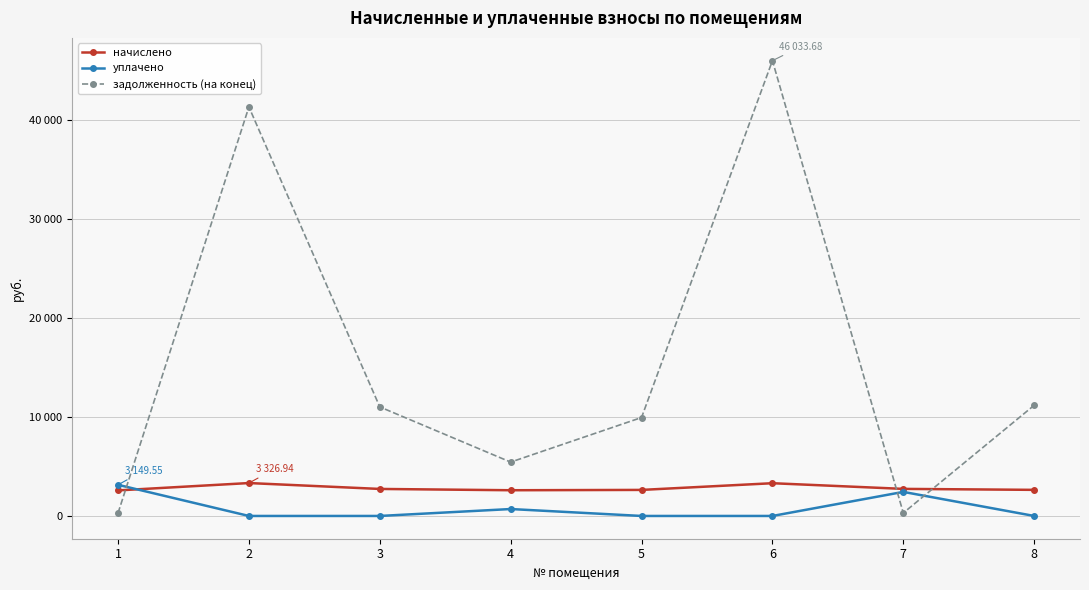

Is this an area chart (filled region under the line)?

No